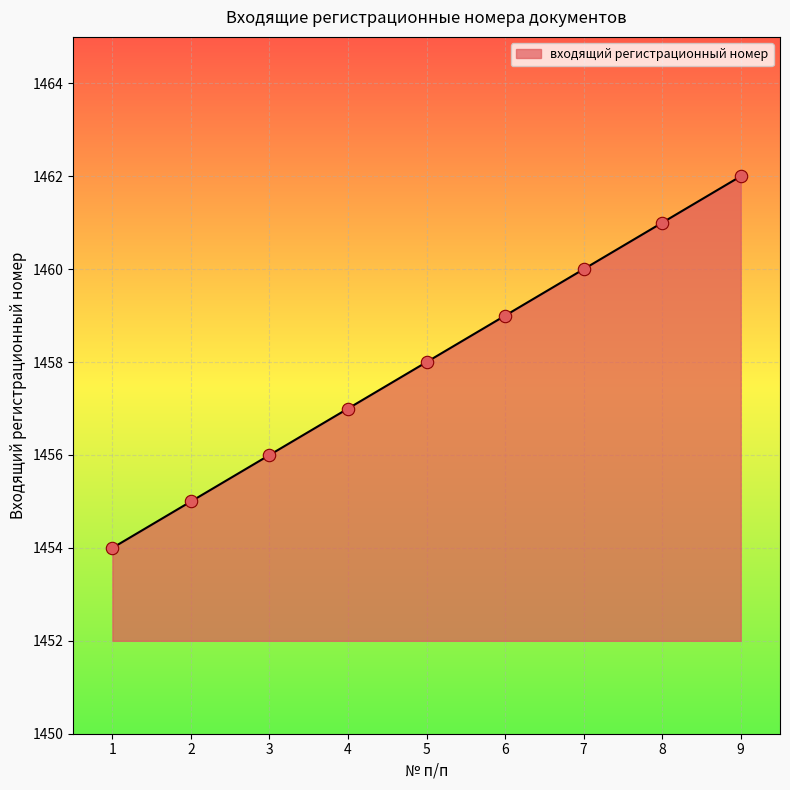

What is the change in value from 2 to 4?

+2